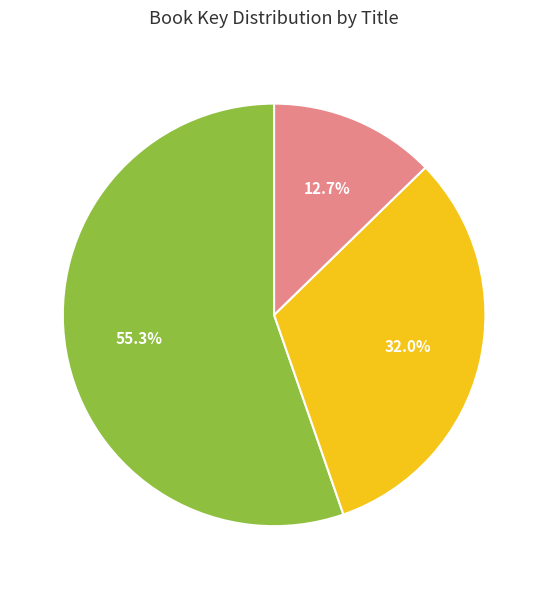

What is the total percentage of Fool's Gold and Gold?

87.3%